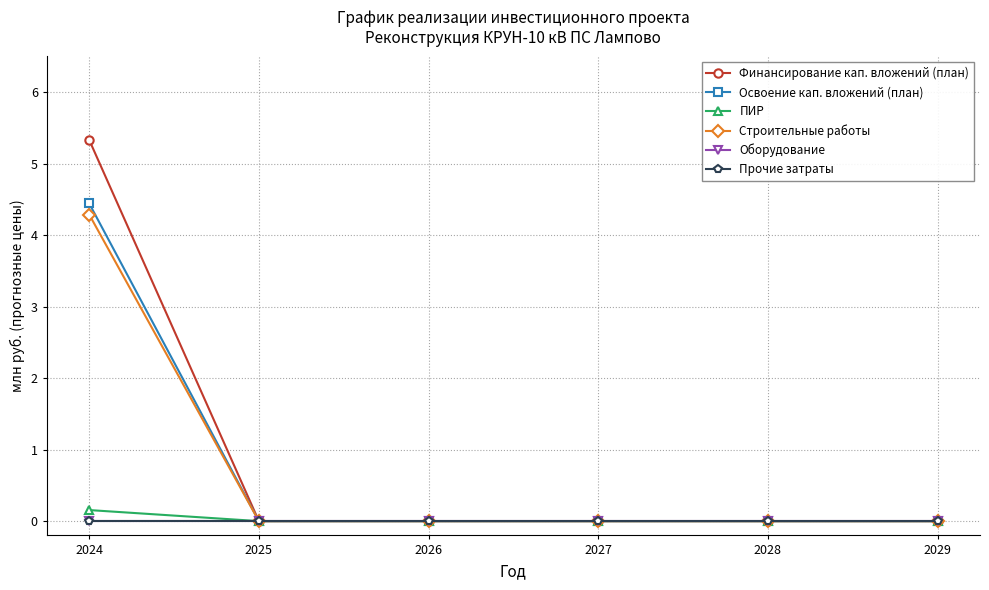

True or false: Финансирование кап. вложений (план) and Строительные работы cross at least once.

False